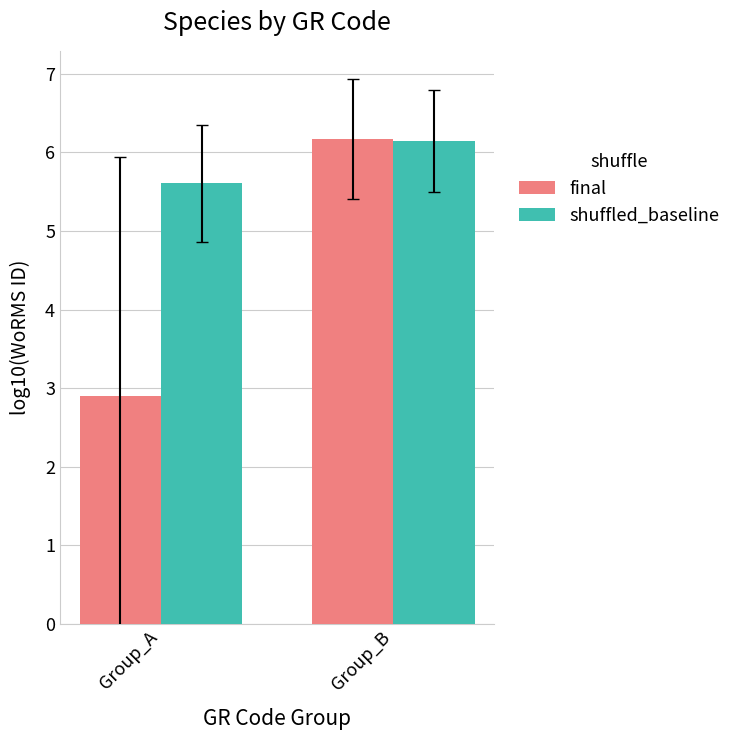

Where does the final series first go above 6?

Group_B